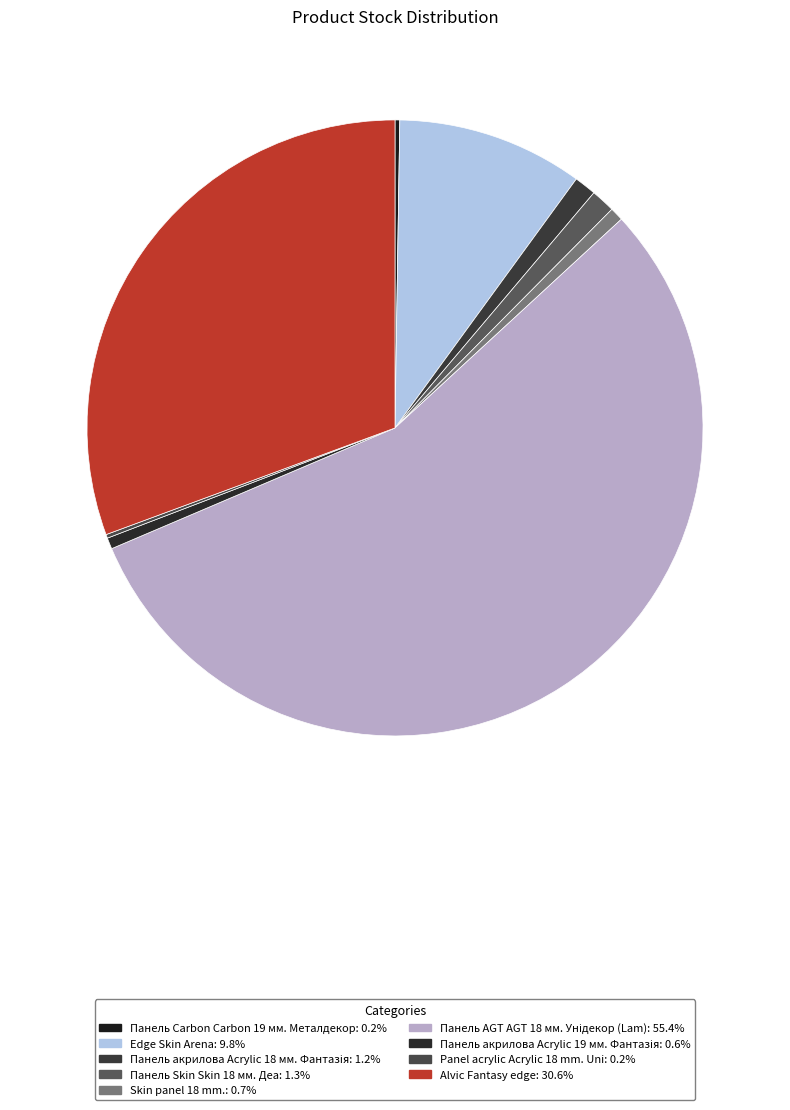

What percentage is the Панель акрилова Acrylic 18 мм. Фантазія slice, to the nearest percent?

1%